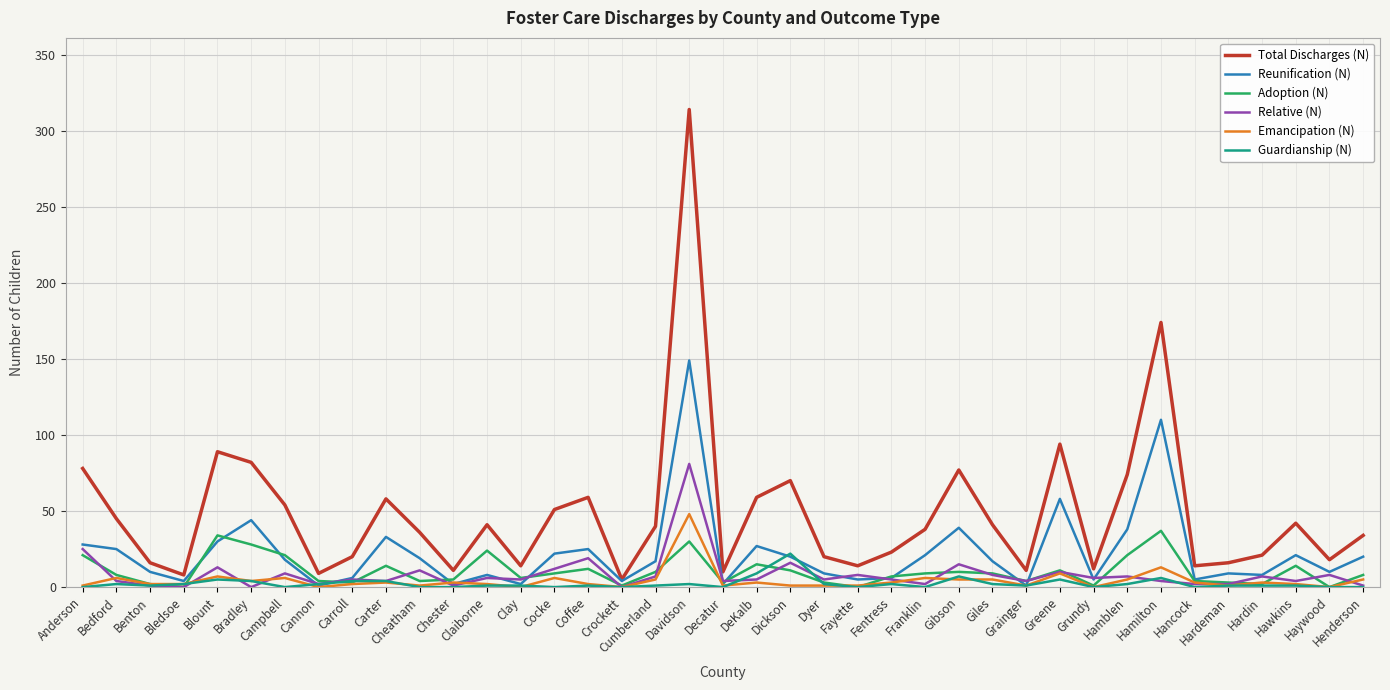

Which series has the widest spread of values?

Total Discharges (N)